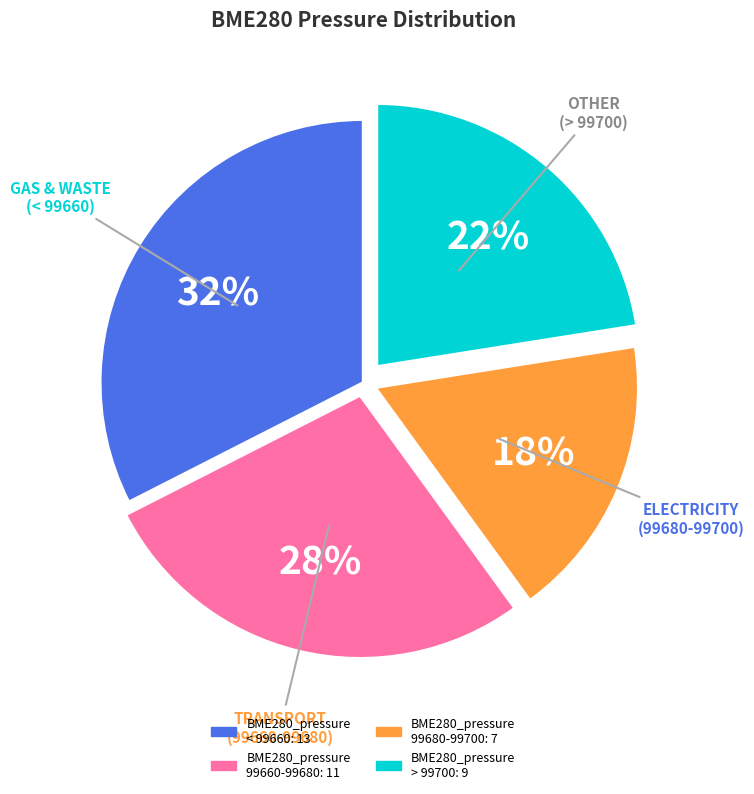

Is there any slice that represents more than half of the pie?

No